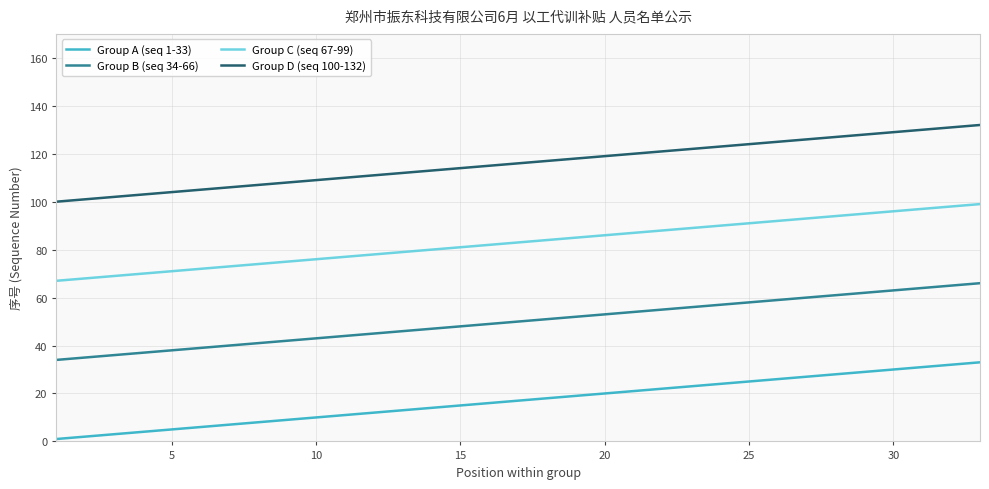

Which series has the largest total across all categories?

Group D (seq 100-132)